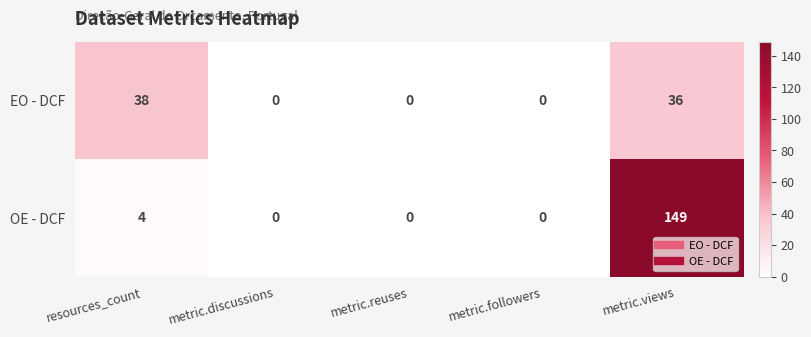

Which series has the largest total across all categories?

OE - DCF